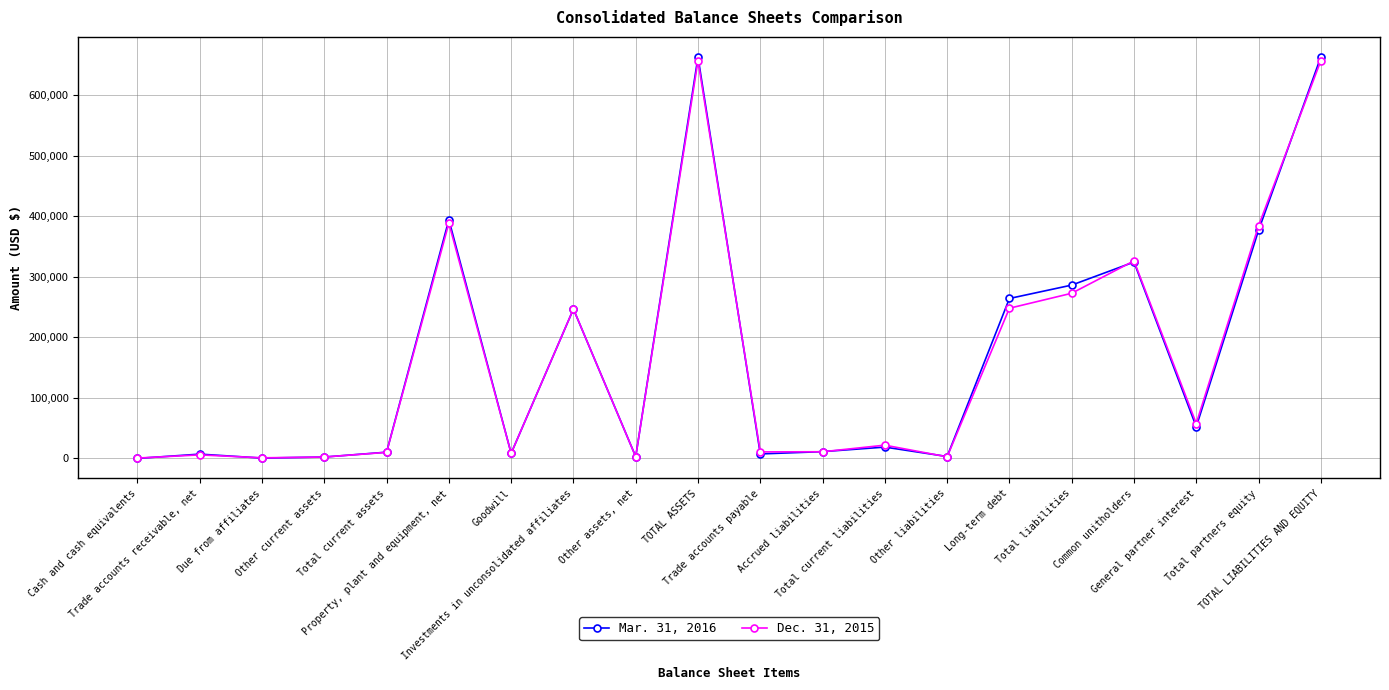

Which series has the largest range (max minus min)?

Mar. 31, 2016